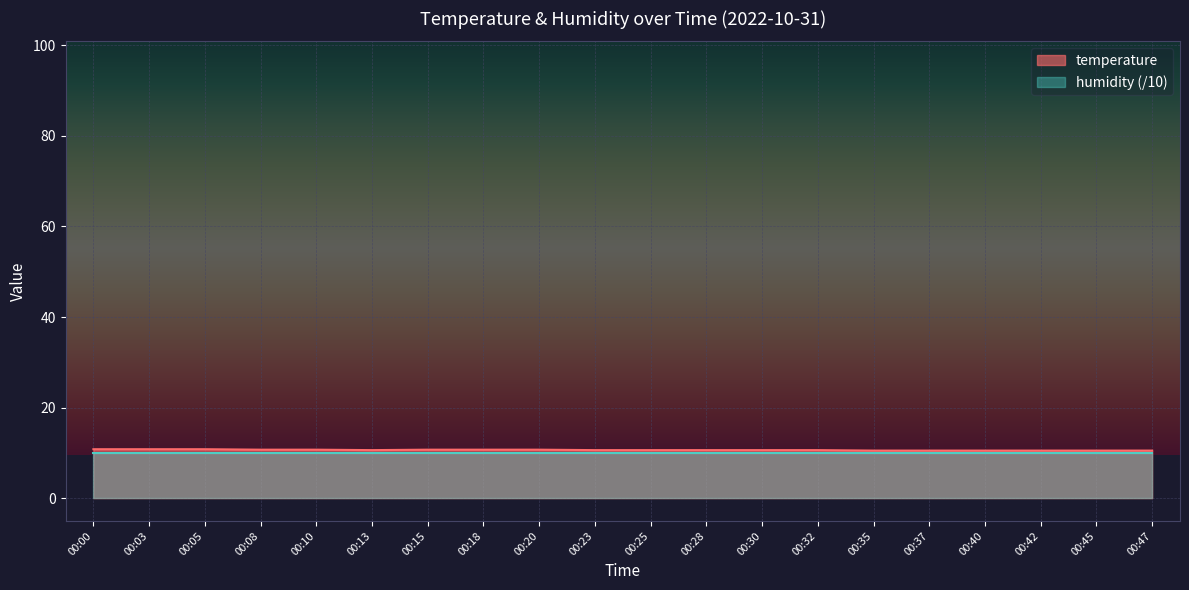

Rank the categories by value from lowest to highest.

00:35, 00:37, 00:40, 00:42, 00:45, 00:47, 00:13, 00:23, 00:25, 00:28, 00:30, 00:32, 00:08, 00:10, 00:15, 00:18, 00:20, 00:00, 00:03, 00:05